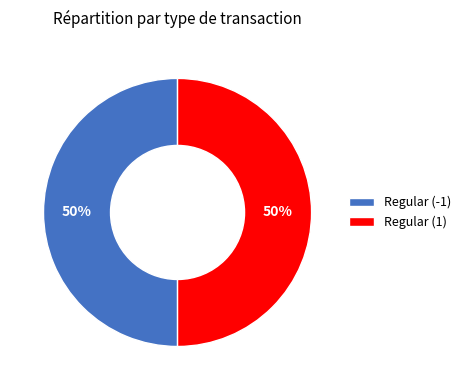

True or false: Regular (1) accounts for 64% of the total.

False